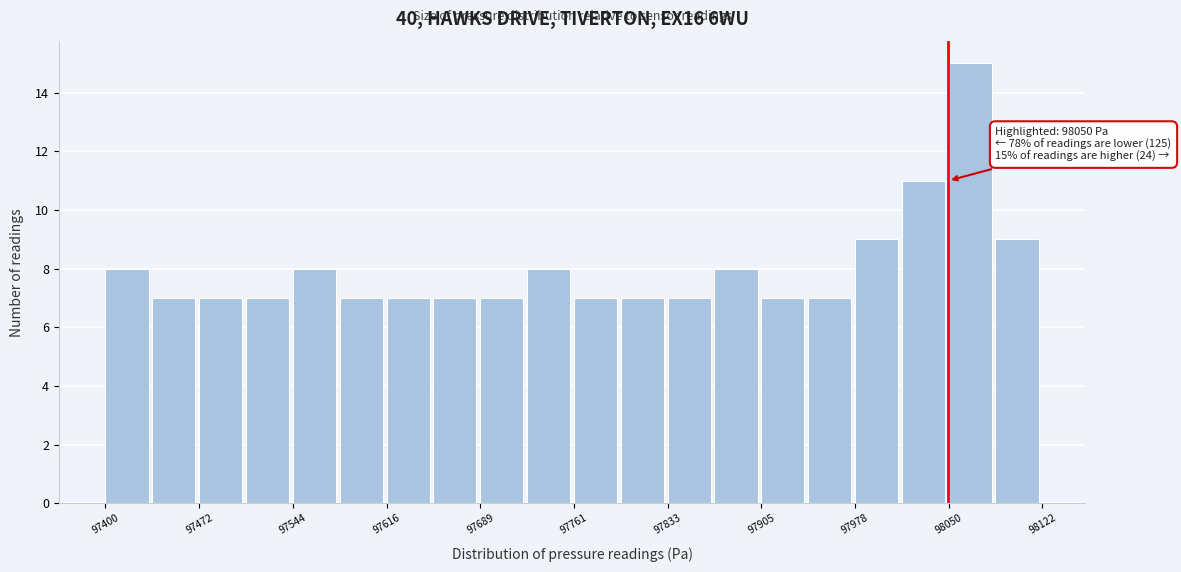

Read against the x-axis, roughly where is the centre of the tallest bar?

98070